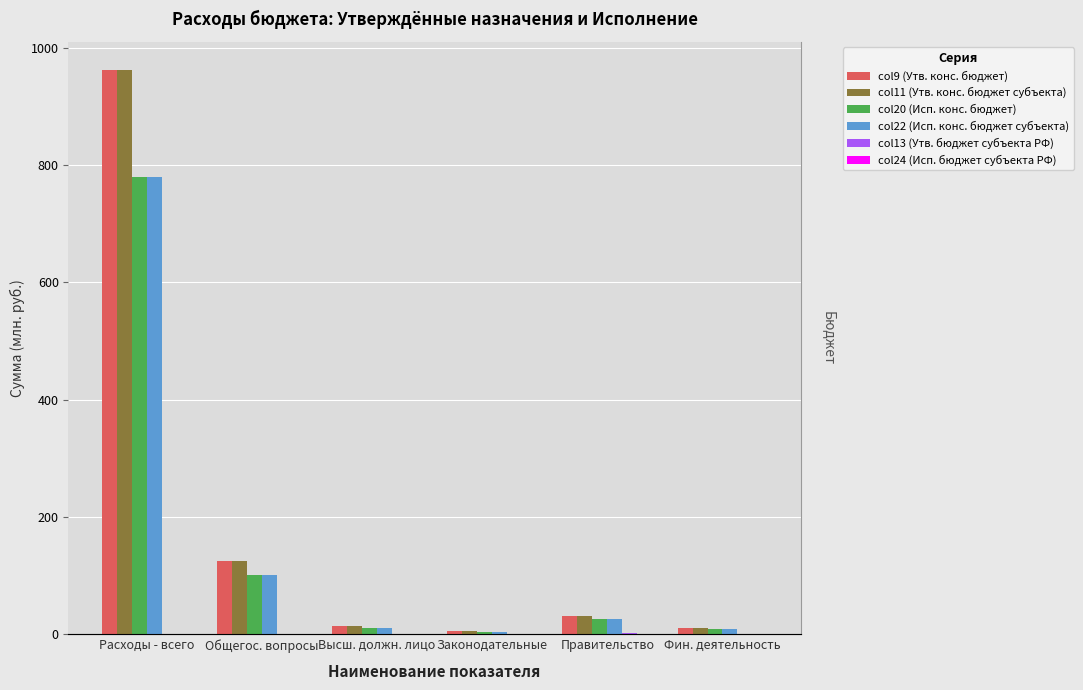

Read the col22 (Исп. конс. бюджет субъекта) value at Общегос. вопросы.

100.6